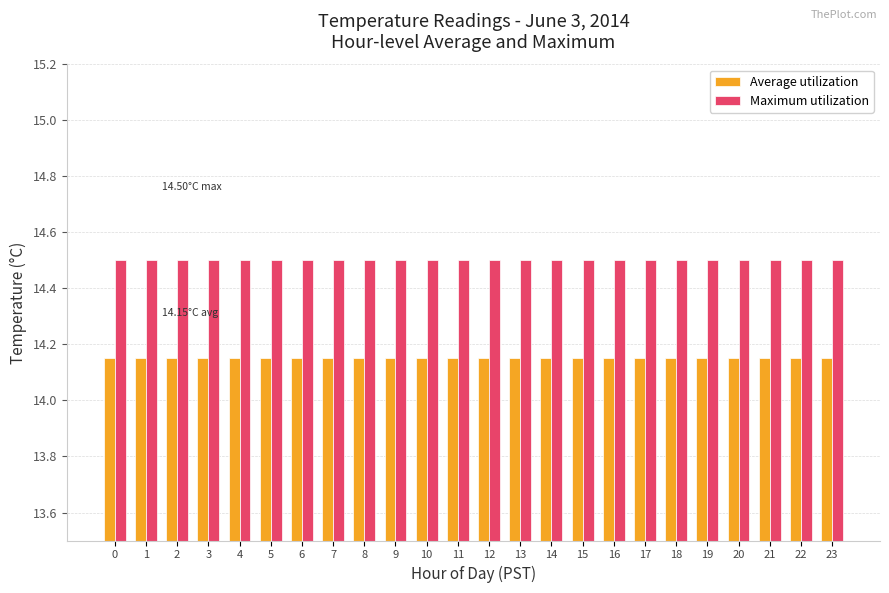

Are the bars grouped side by side (vs. stacked)?

Yes